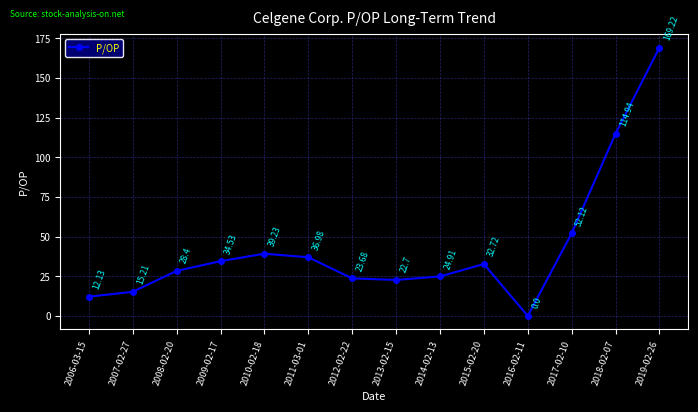

What is the sum of all values?

606.8